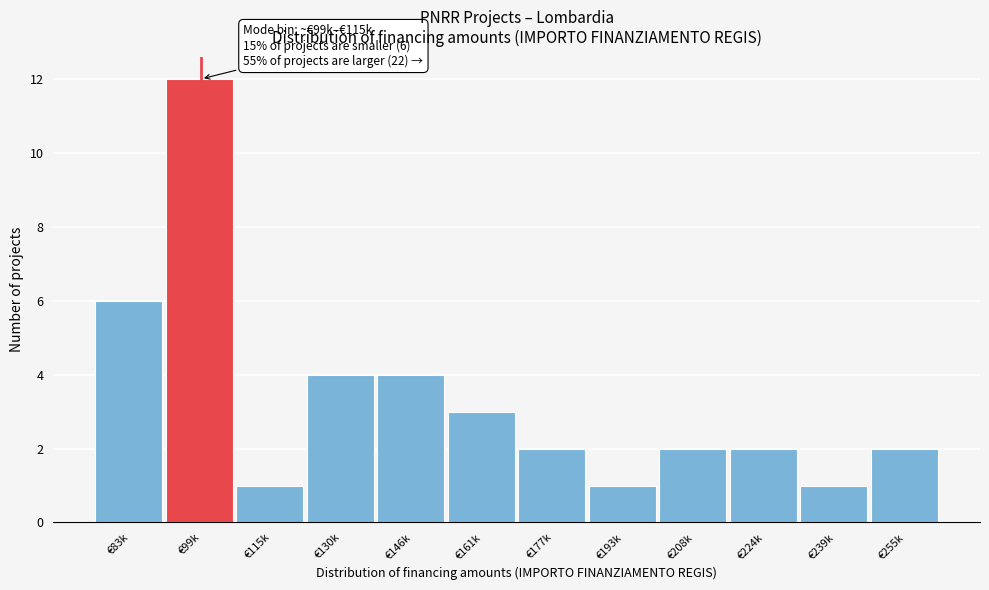

Reading left to right, transcribe all the data shown in this chart.

€83k=6	€99k=12	€115k=1	€130k=4	€146k=4	€161k=3	€177k=2	€193k=1	€208k=2	€224k=2	€239k=1	€255k=2